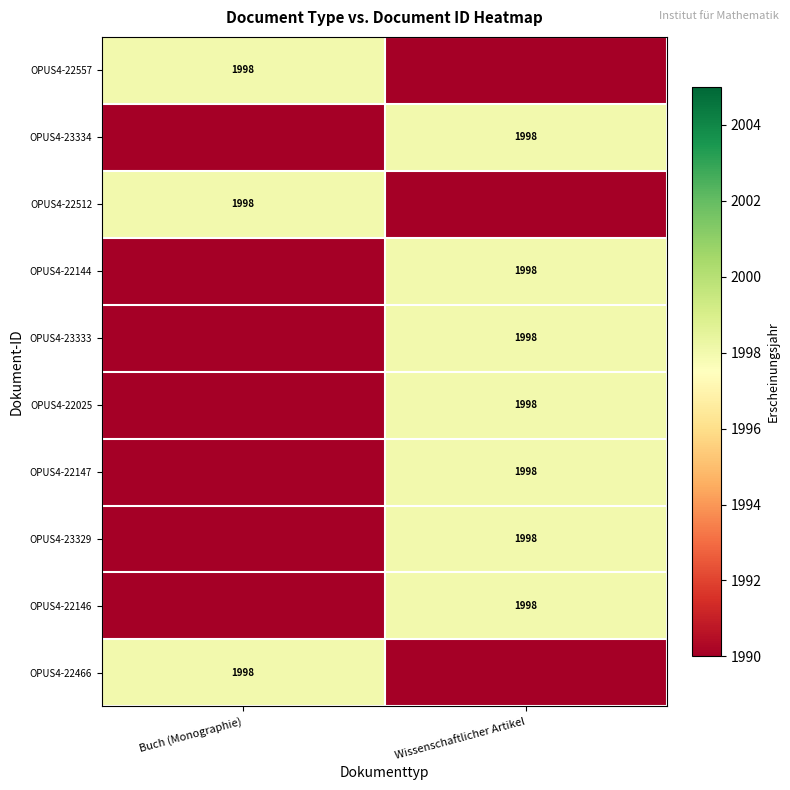

The OPUS4-22466 series shows 1998 at Buch (Monographie). True or false?

True